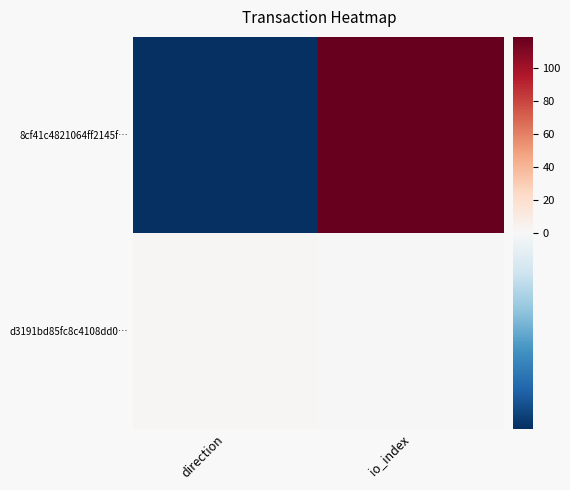

At direction, list the series in order from largest to smallest.

d3191bd85fc8c4108dd0…, 8cf41c4821064ff2145f…